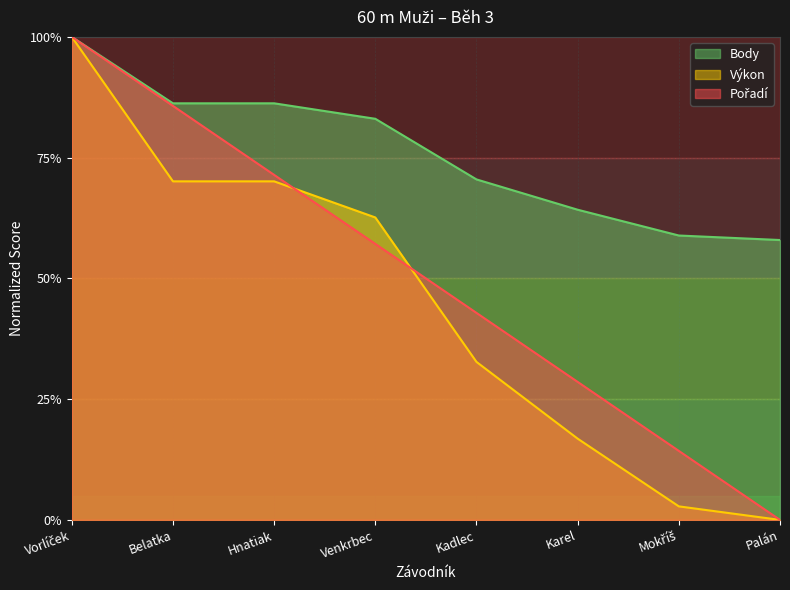

How many lines are shown in the chart?

3